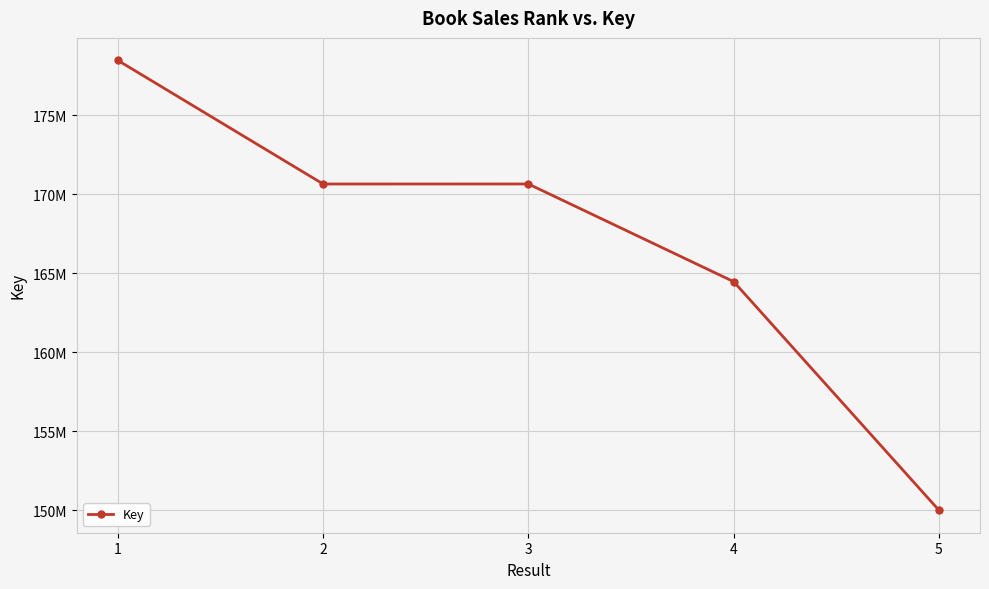

Does the chart have visible grid lines?

Yes